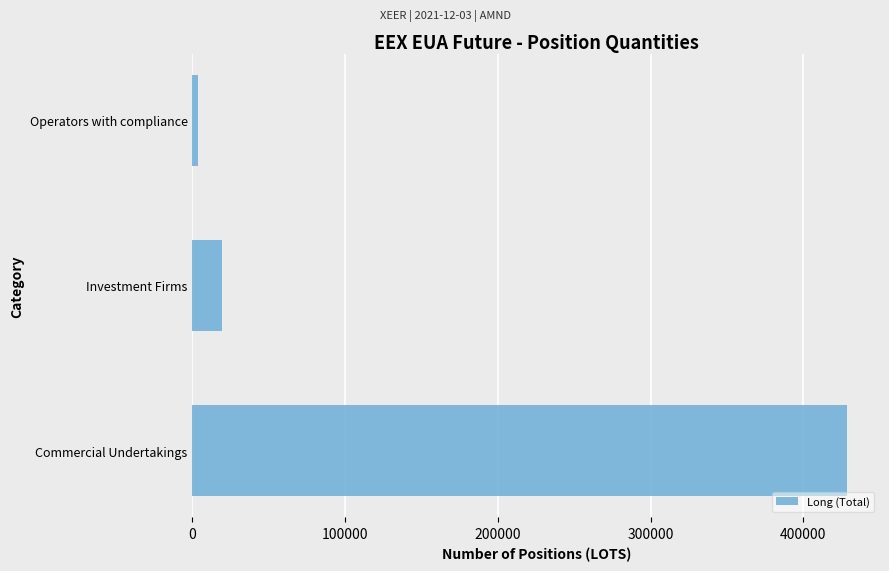

Reading bottom to top, what are all the values shown in this chart?

Commercial Undertakings=428834.0	Investment Firms=19437.9	Operators with compliance=3462.0